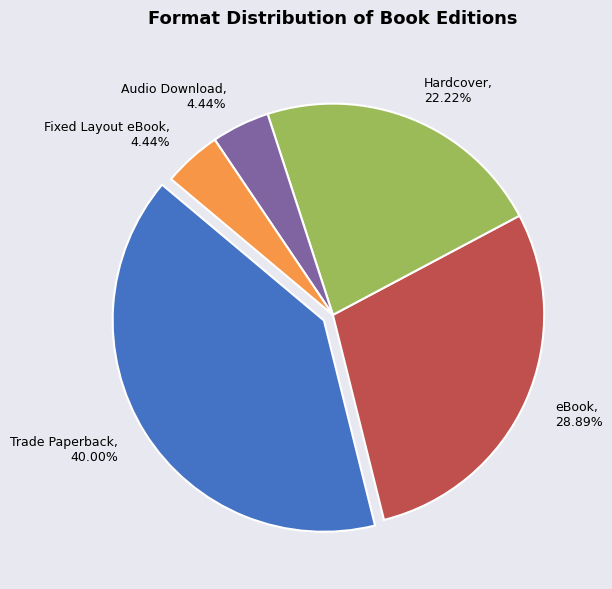

How many slices are in this pie chart?

5